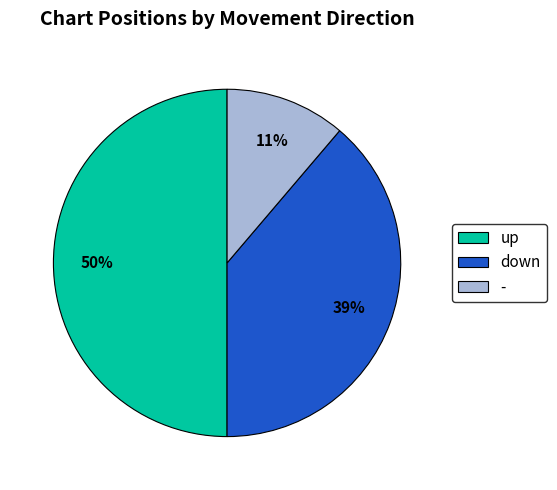

What percentage is the - slice, to the nearest percent?

11%